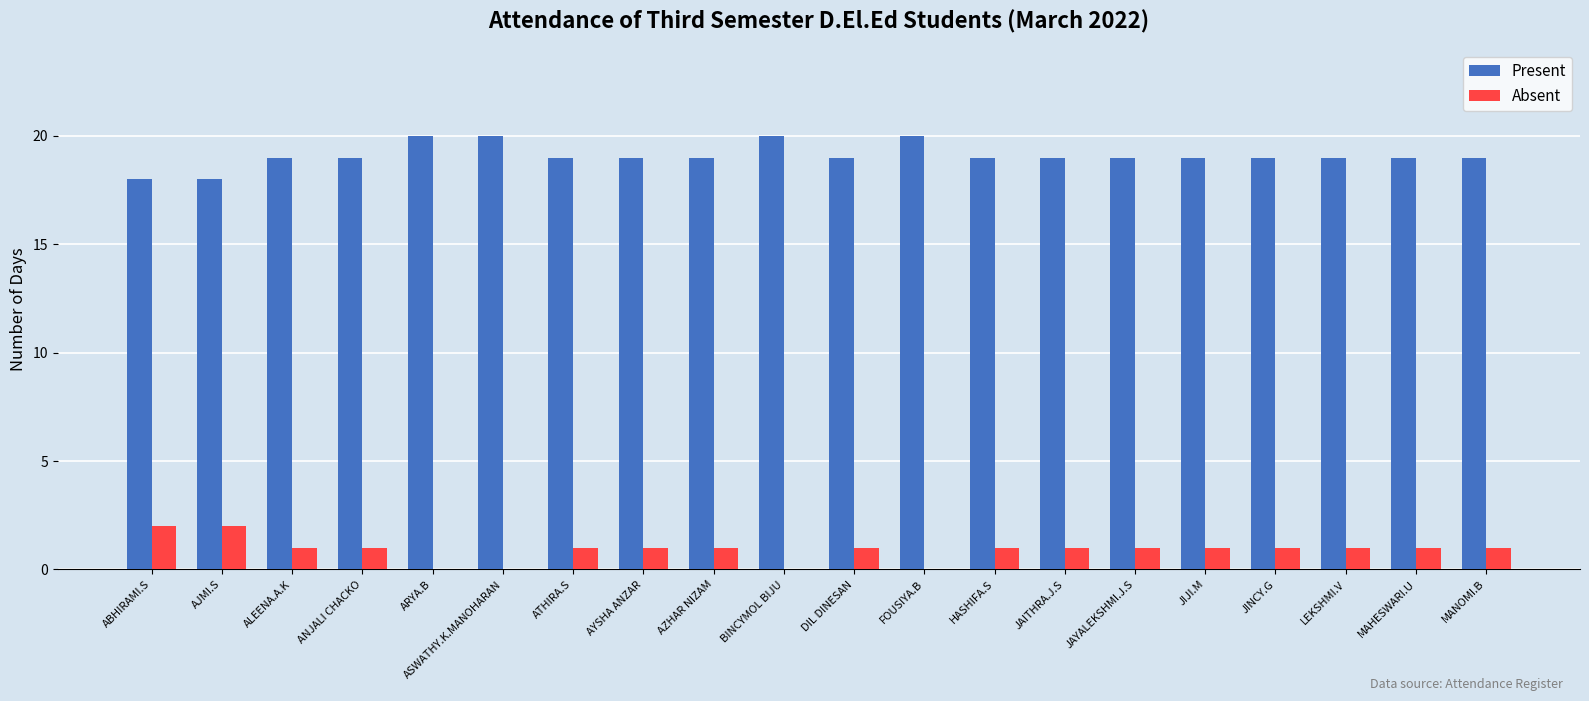

What value does the Present series have at ARYA.B?

20